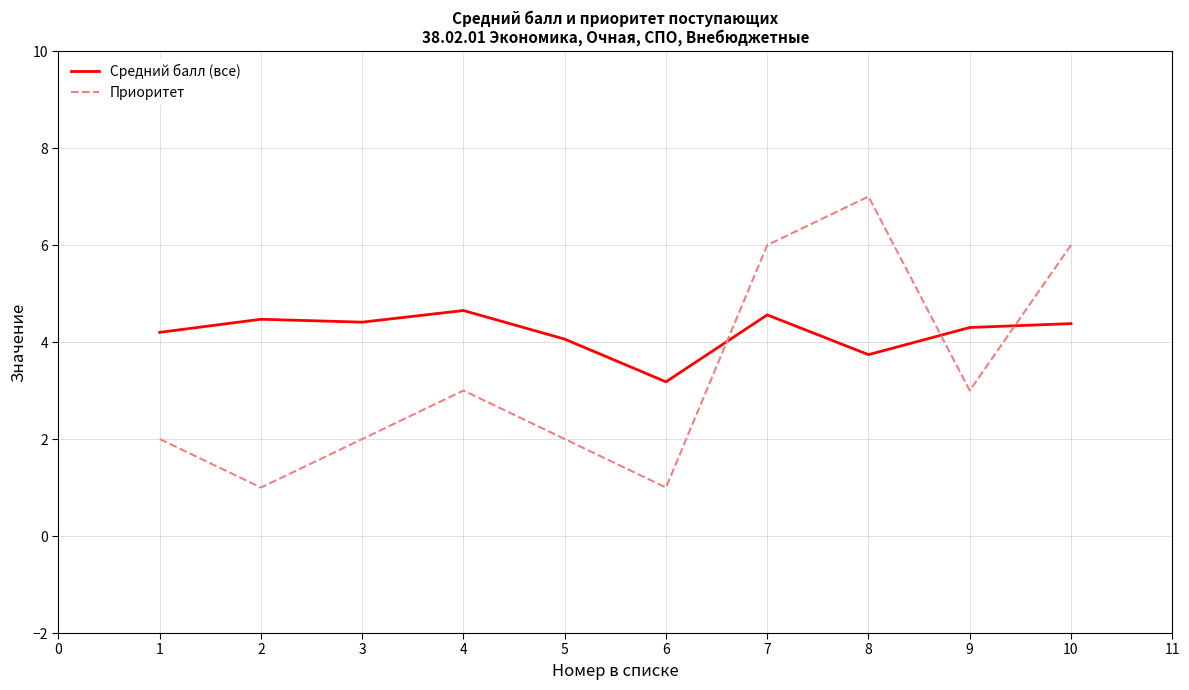

List the series in order of their peak value, lowest first.

Средний балл (все), Приоритет